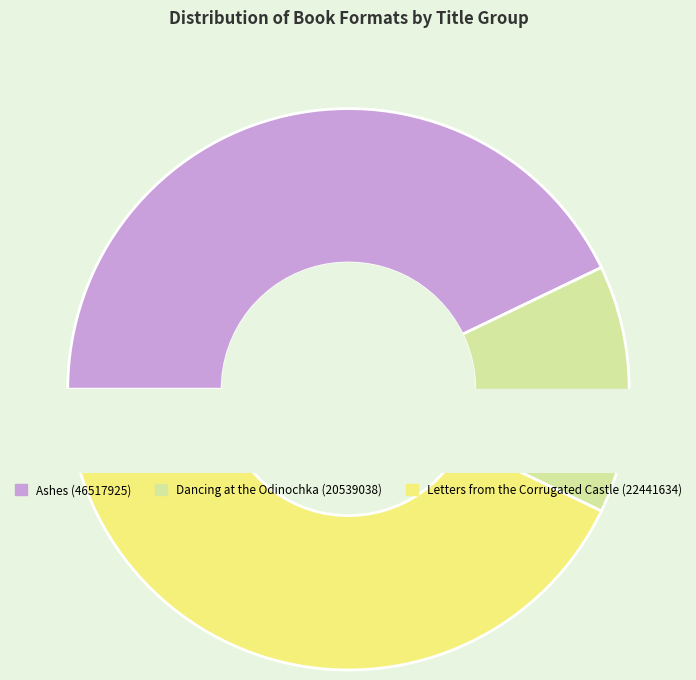

What percentage is NOT represented by Dancing at the Odinochka (20539038)?

85.7%